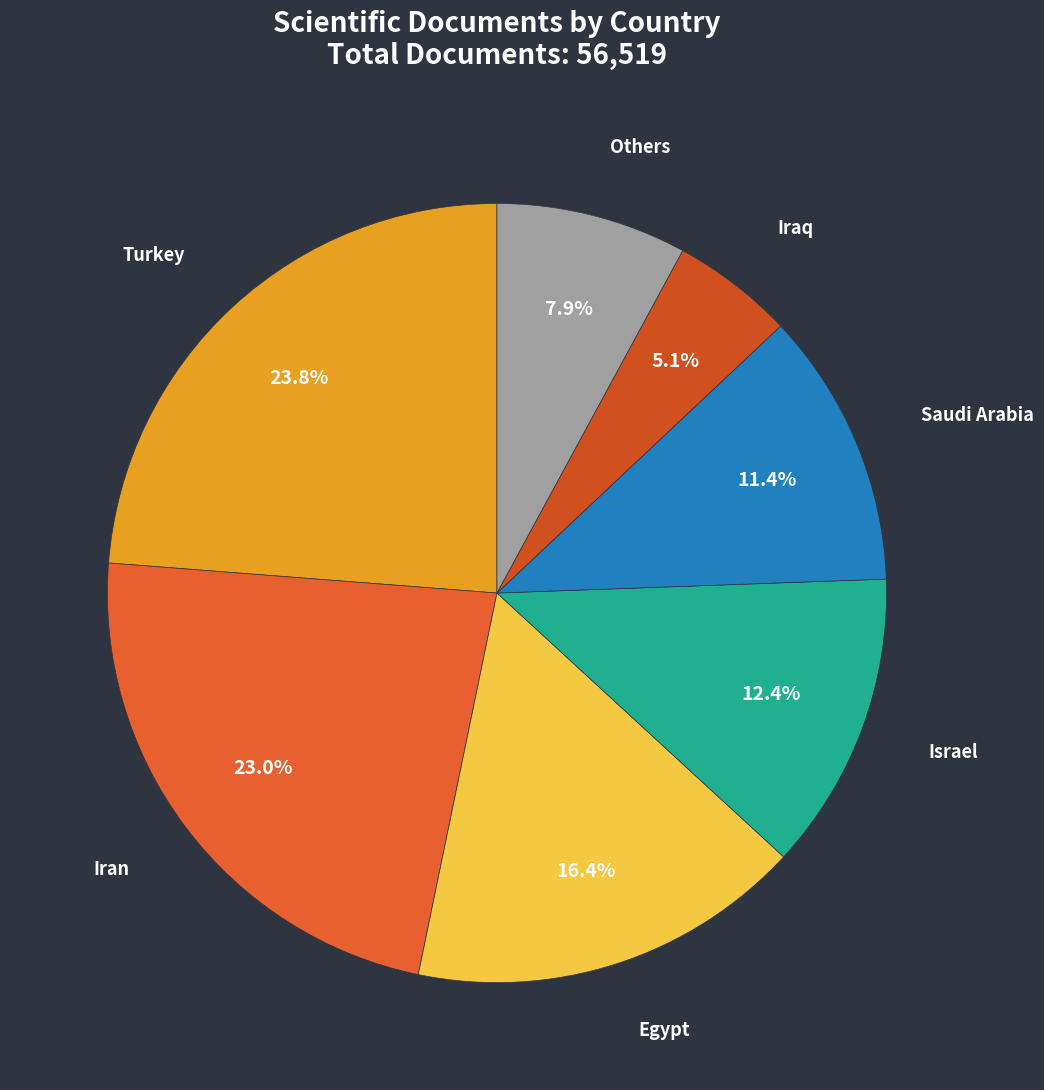

Count the number of slices in the pie.

7